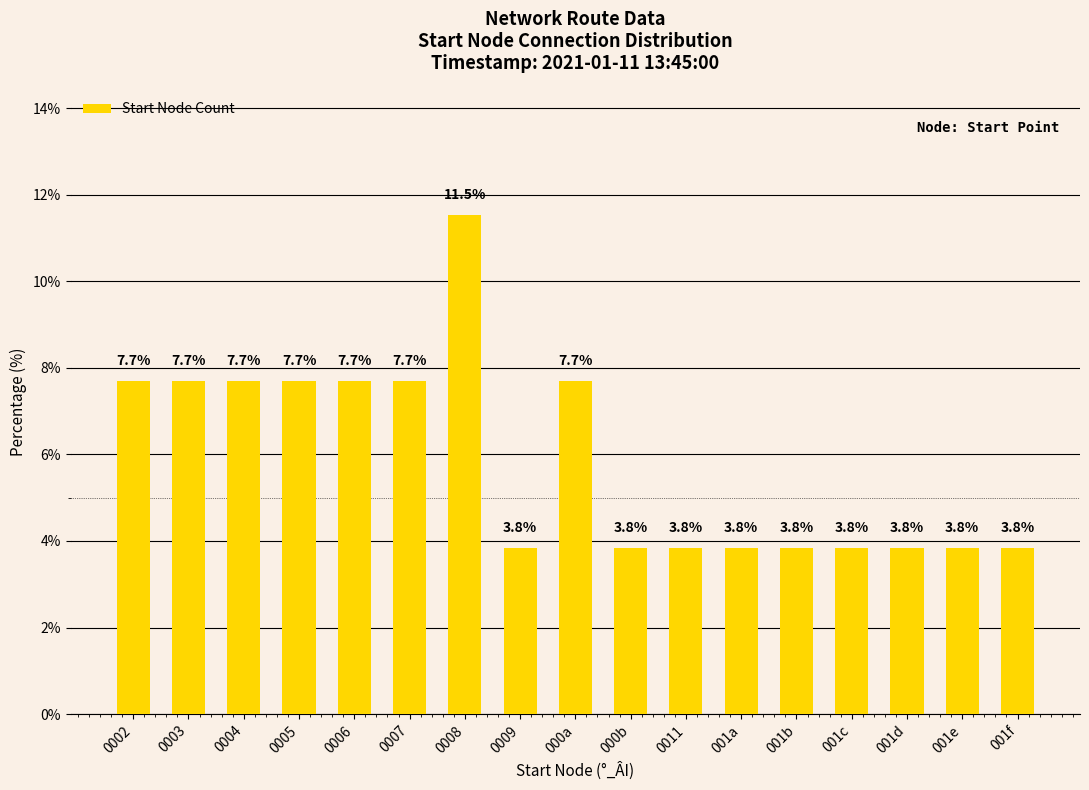

The value at 000b is 1.9. True or false?

False